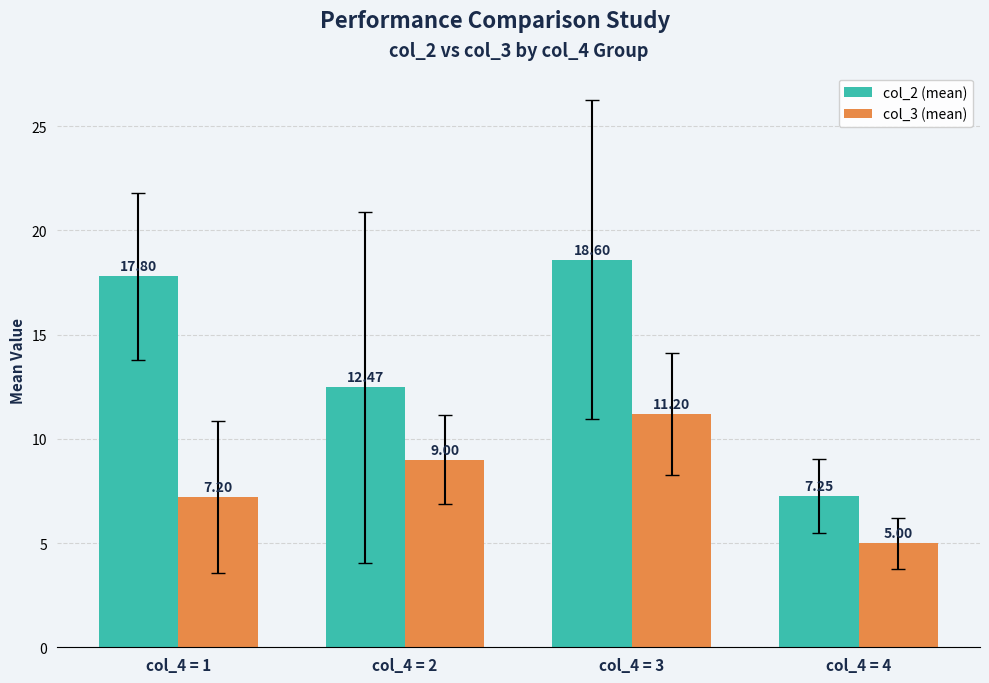

What is the minimum value shown in the chart?

5.0